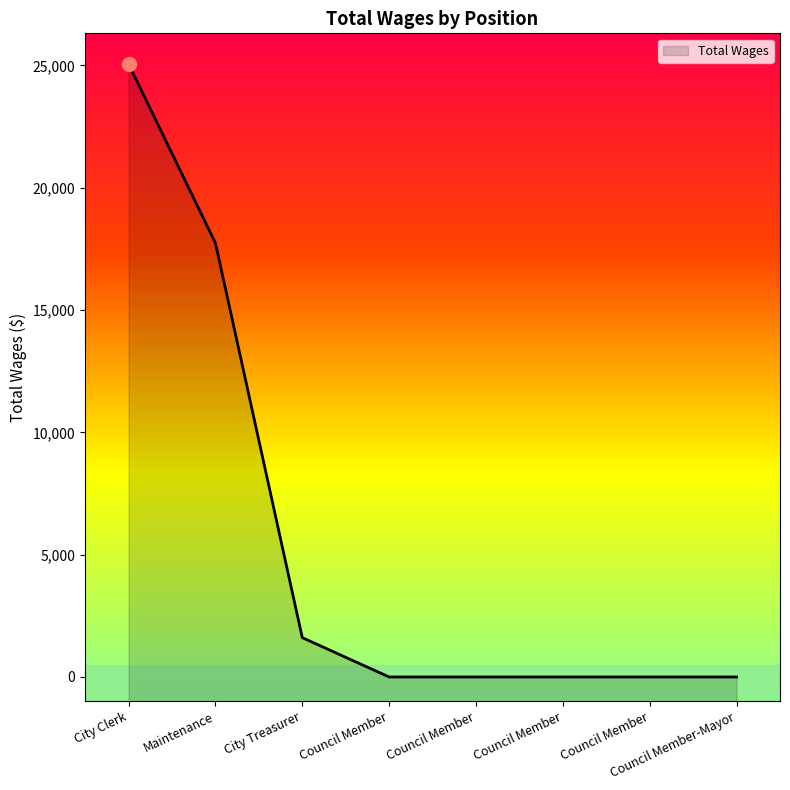

Is it true that the value at City Treasurer is 1608?

True